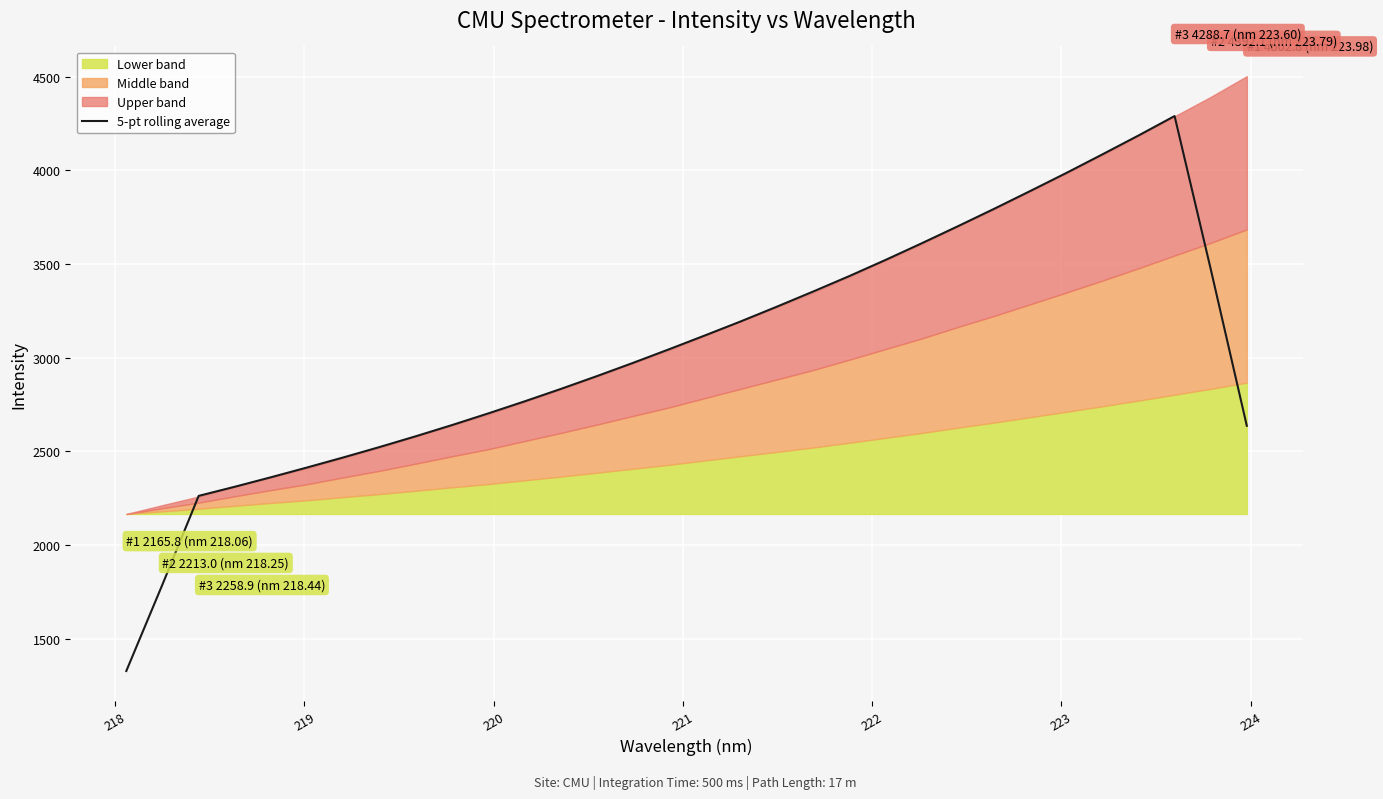

What is the maximum value for 5-pt rolling average?

4289.9